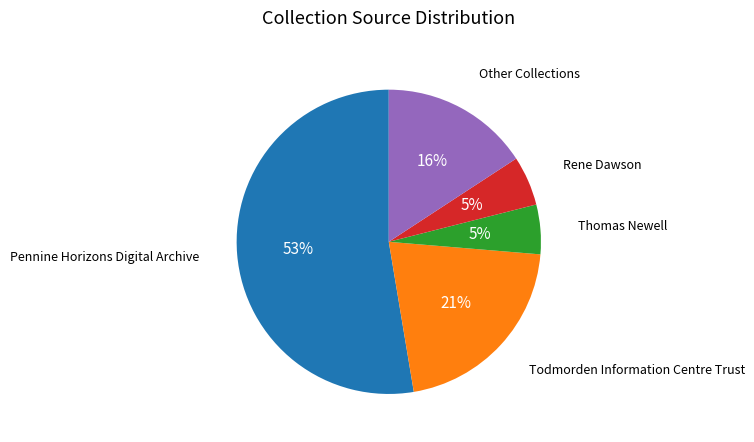

Count the number of slices in the pie.

5